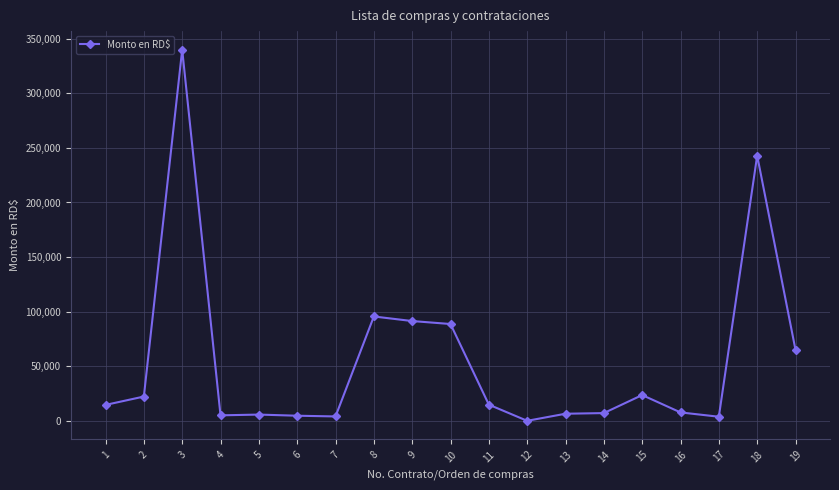

What is the change in value from 9 to 18?

+151541.5